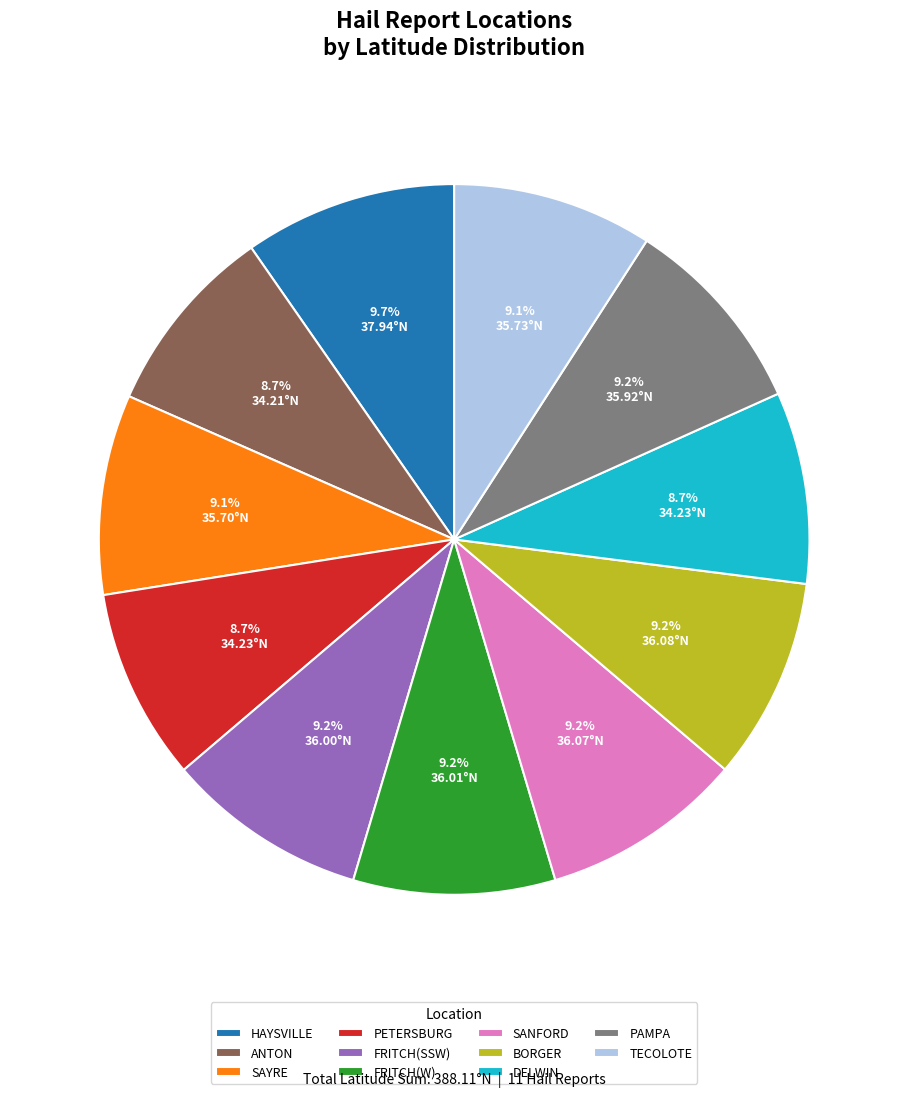

Which has a higher value, HAYSVILLE or PAMPA?

HAYSVILLE